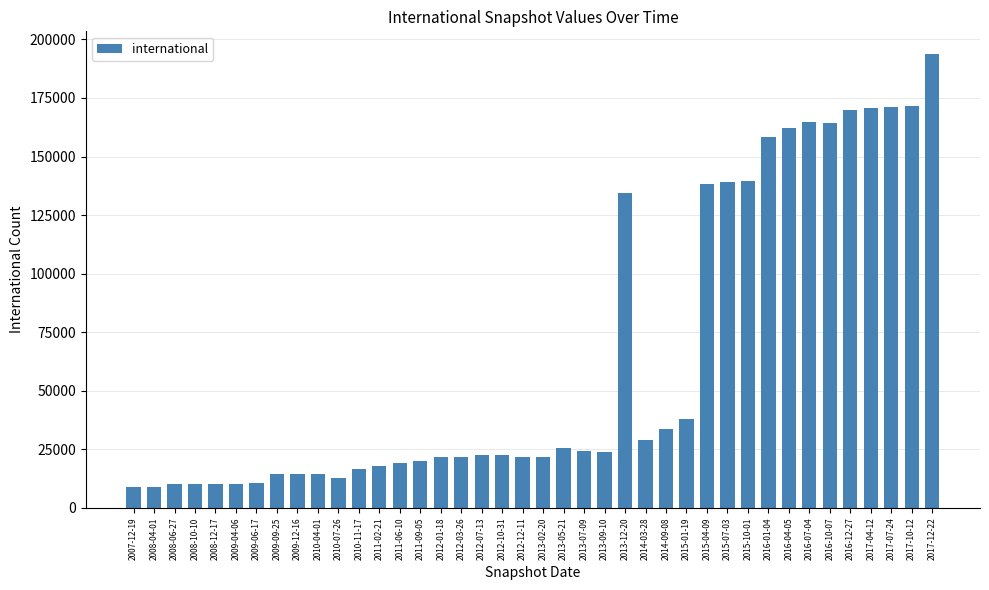

What is the change in value from 2012-03-26 to 2012-10-31?

+807